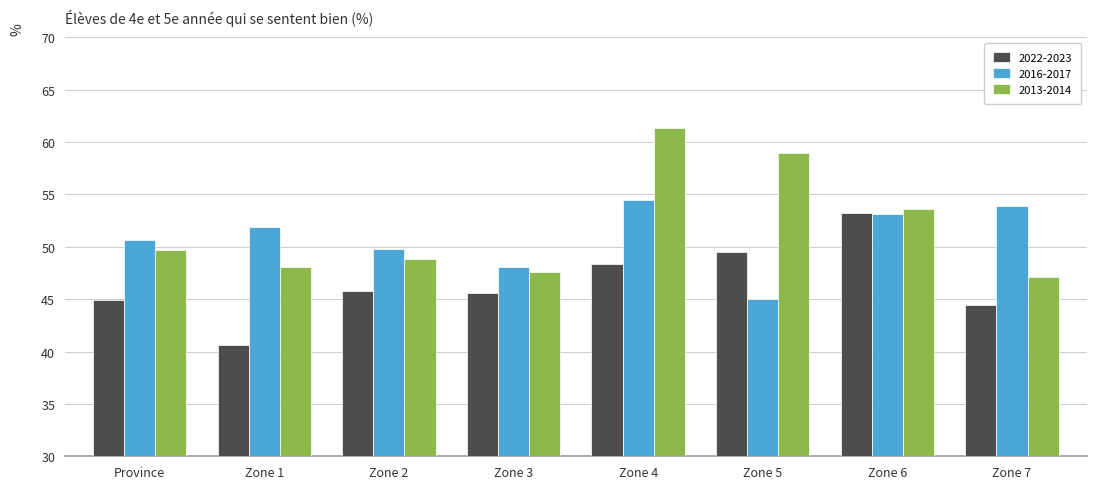

Rank the series by their maximum value, from highest to lowest.

2013-2014, 2016-2017, 2022-2023